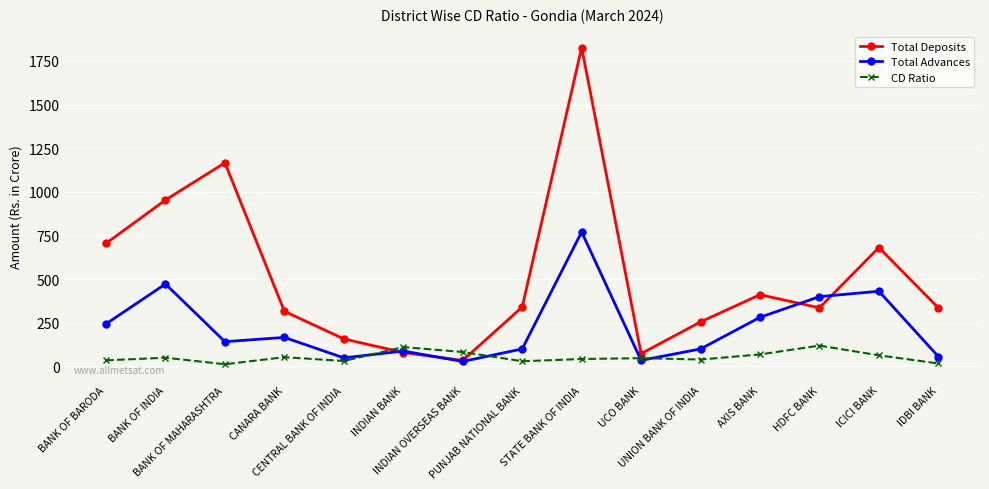

At which category does Total Deposits reach its first local valley?

INDIAN OVERSEAS BANK